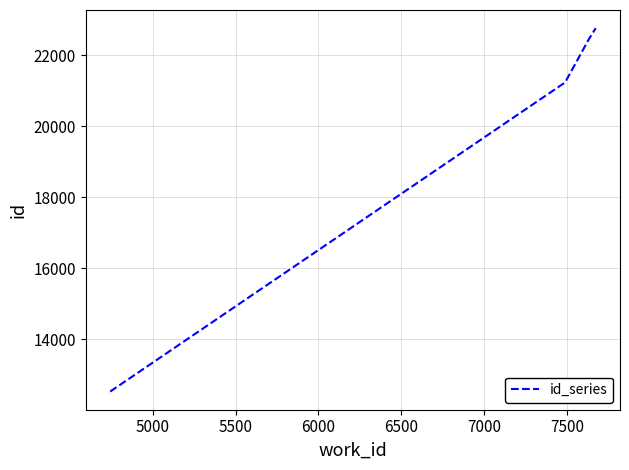

What is the maximum value shown in the chart?

22768